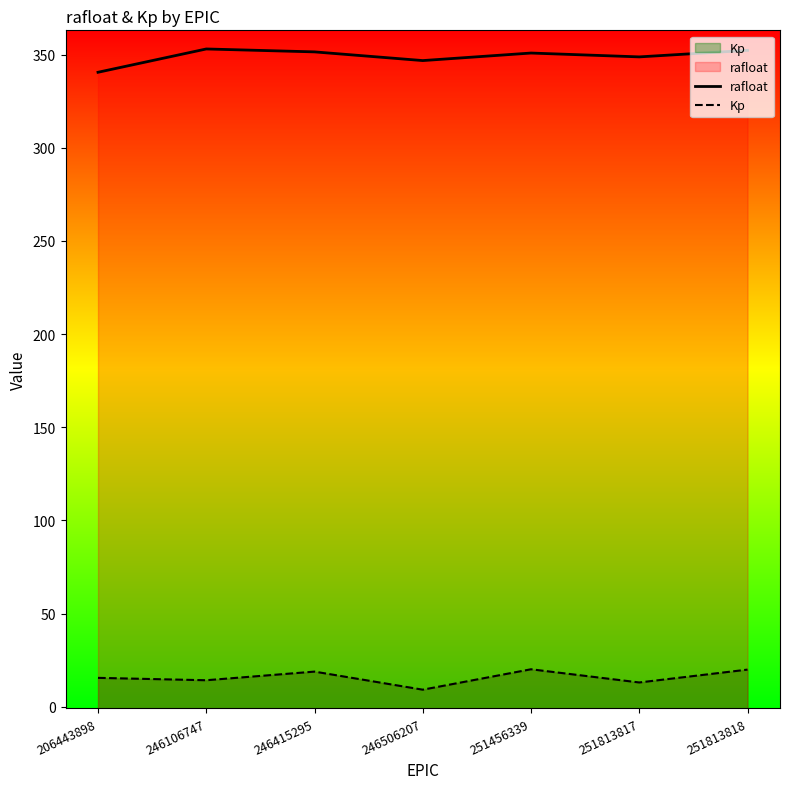

Which series has the largest total across all categories?

rafloat